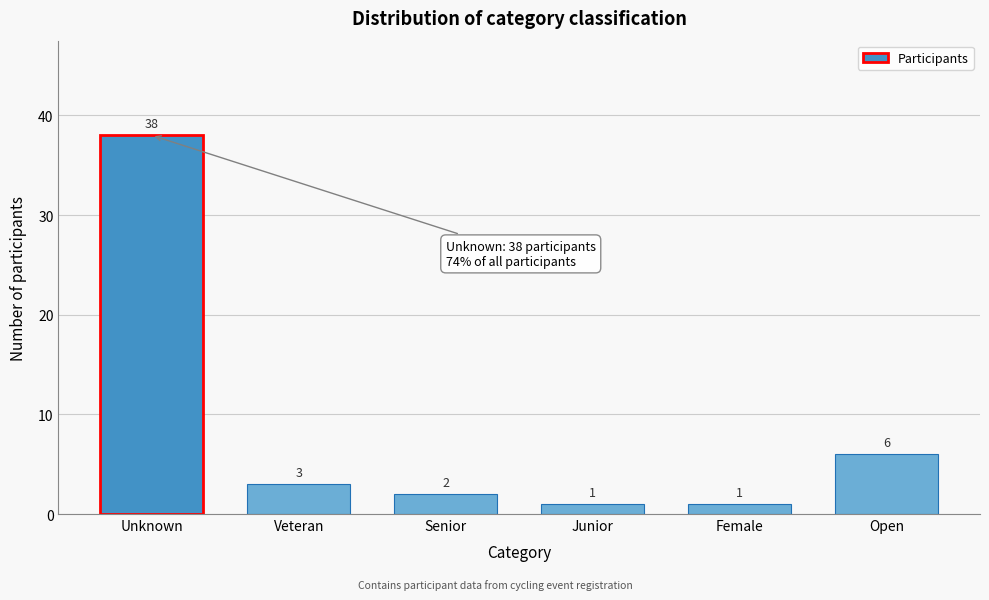

Reading left to right, transcribe all the data shown in this chart.

Unknown=38	Veteran=3	Senior=2	Junior=1	Female=1	Open=6